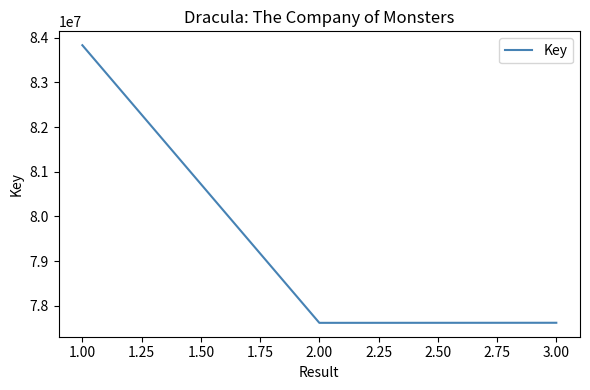

Approximately how many times larger is the value at 2.00 compared to 3.00?

1.0